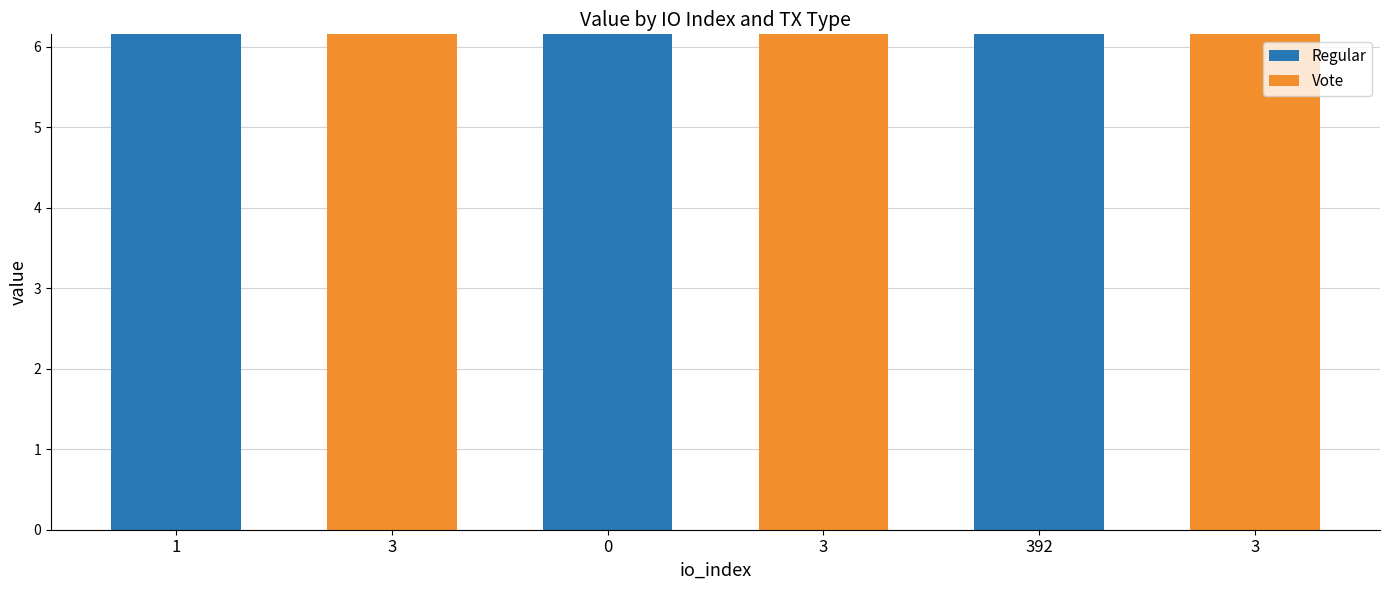

What are all the series names shown in the legend?

Regular, Vote